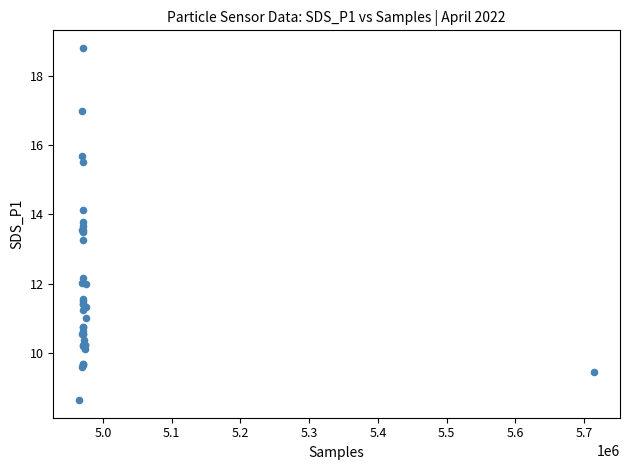

What Y value in the scatter plot is closest to 13?

13.3